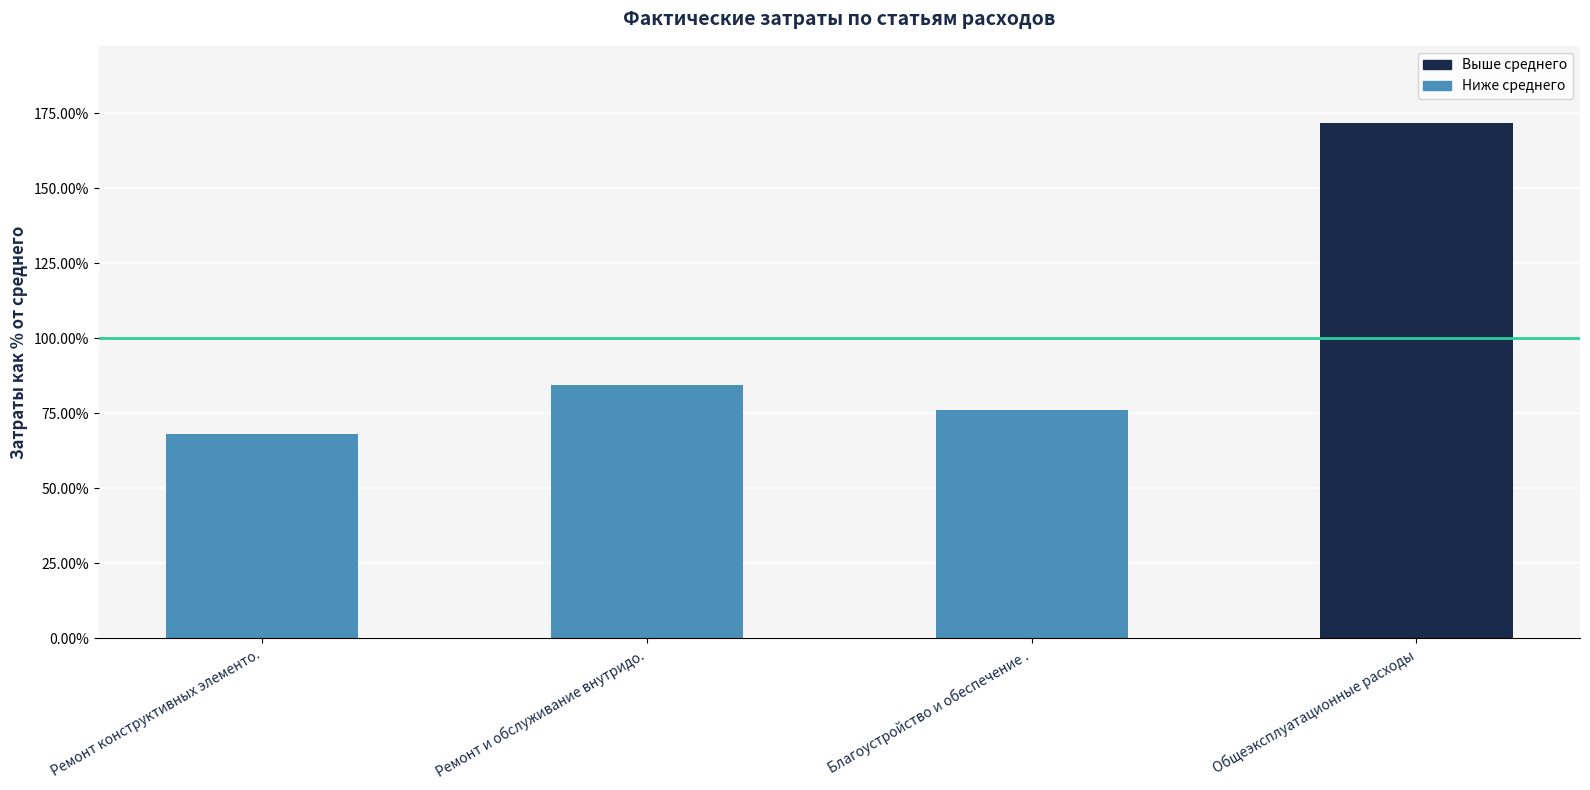

Does the chart contain stacked bars?

No